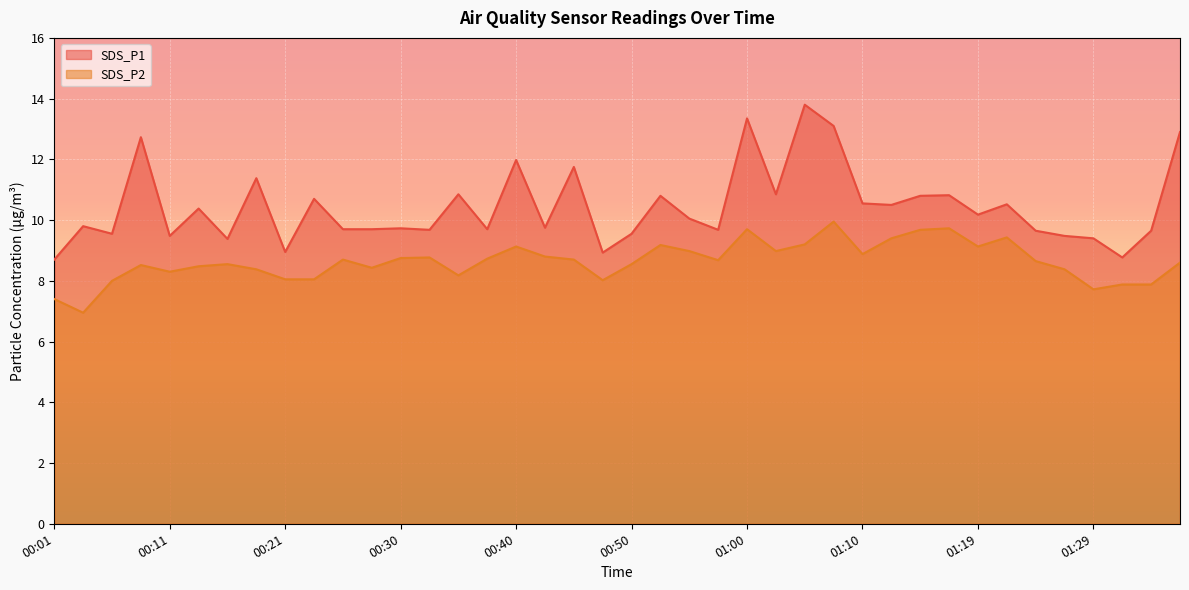

Where is SDS_P2 nearest to the value 8?

00:06